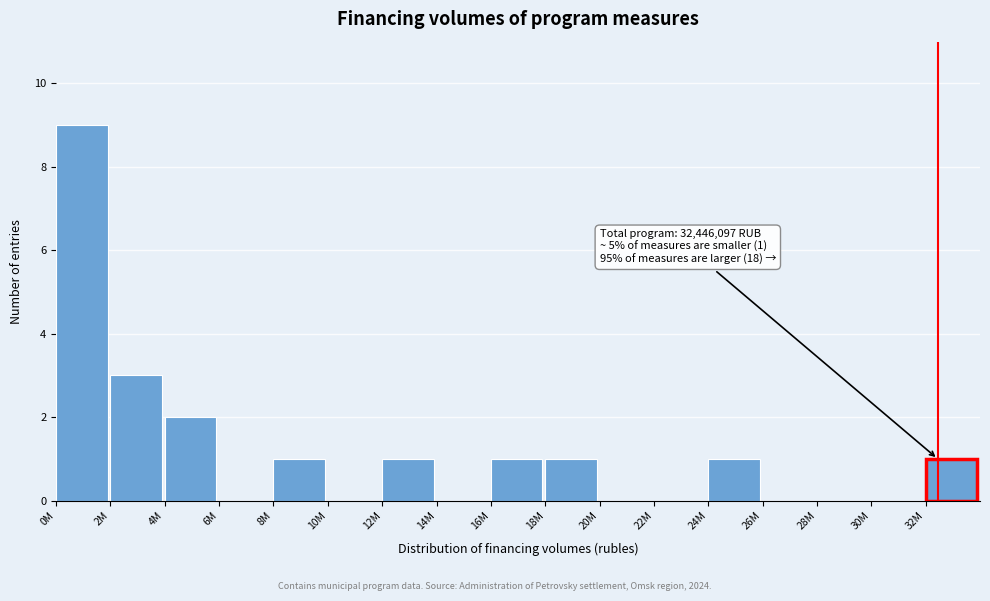

Reading right to left, what are all the values shown in this chart?

32M=1	30M=0	28M=0	26M=0	24M=1	22M=0	20M=0	18M=1	16M=1	14M=0	12M=1	10M=0	8M=1	6M=0	4M=2	2M=3	0M=9